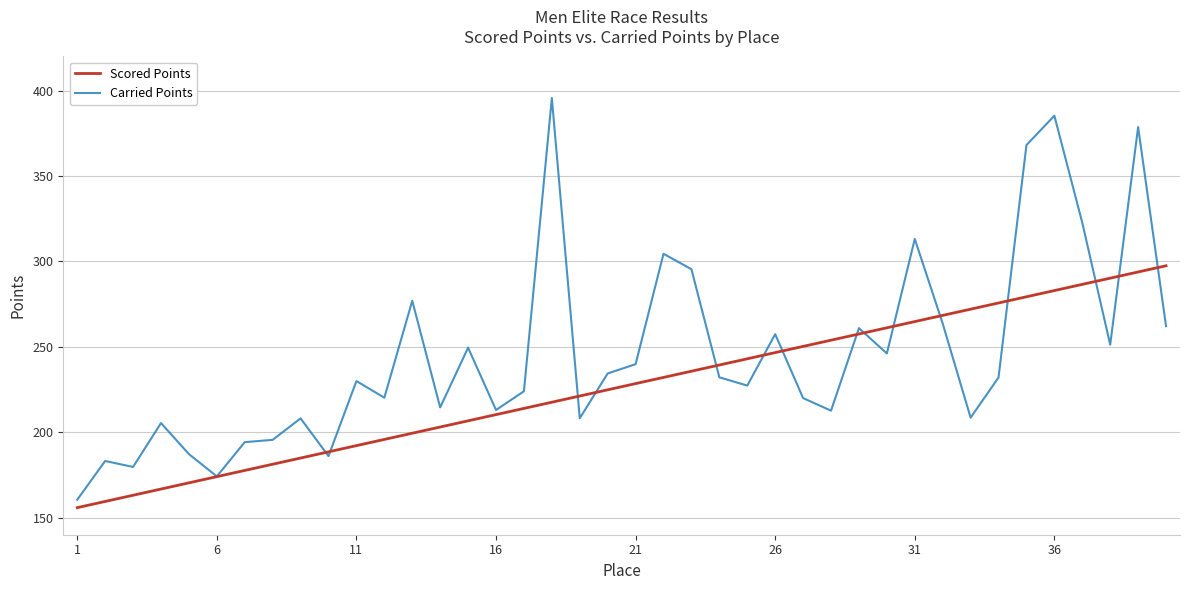

How many lines are shown in the chart?

2